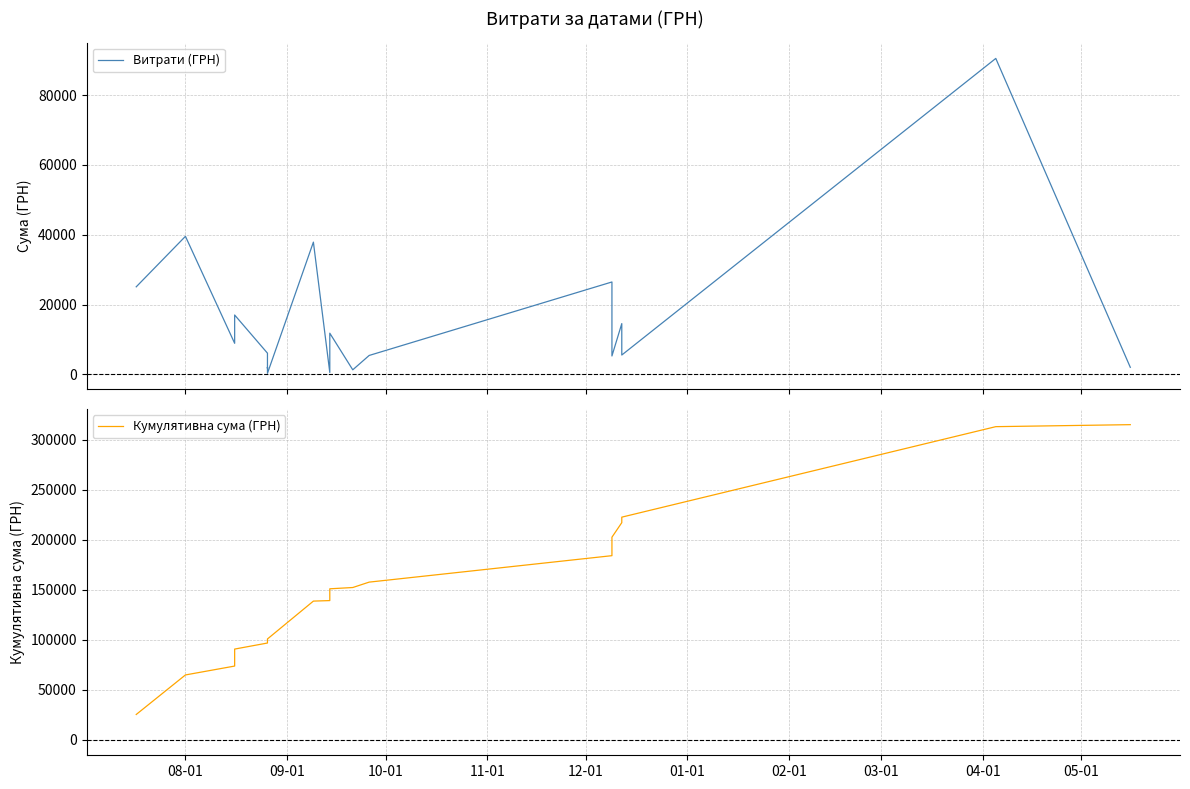

How many data points in Кумулятивна сума (ГРН) are less than 150788?

10